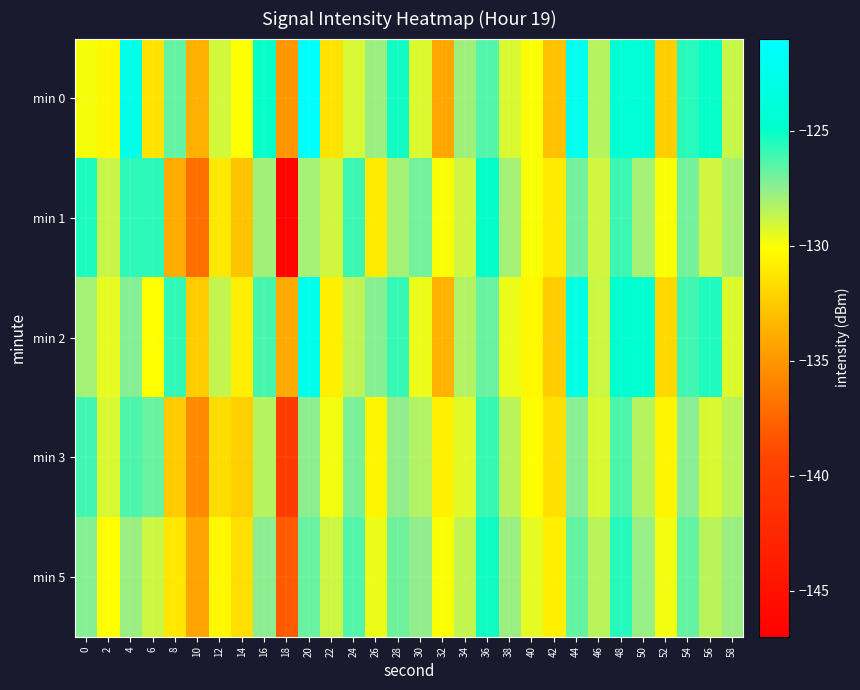

Which series has the widest spread of values?

min 1